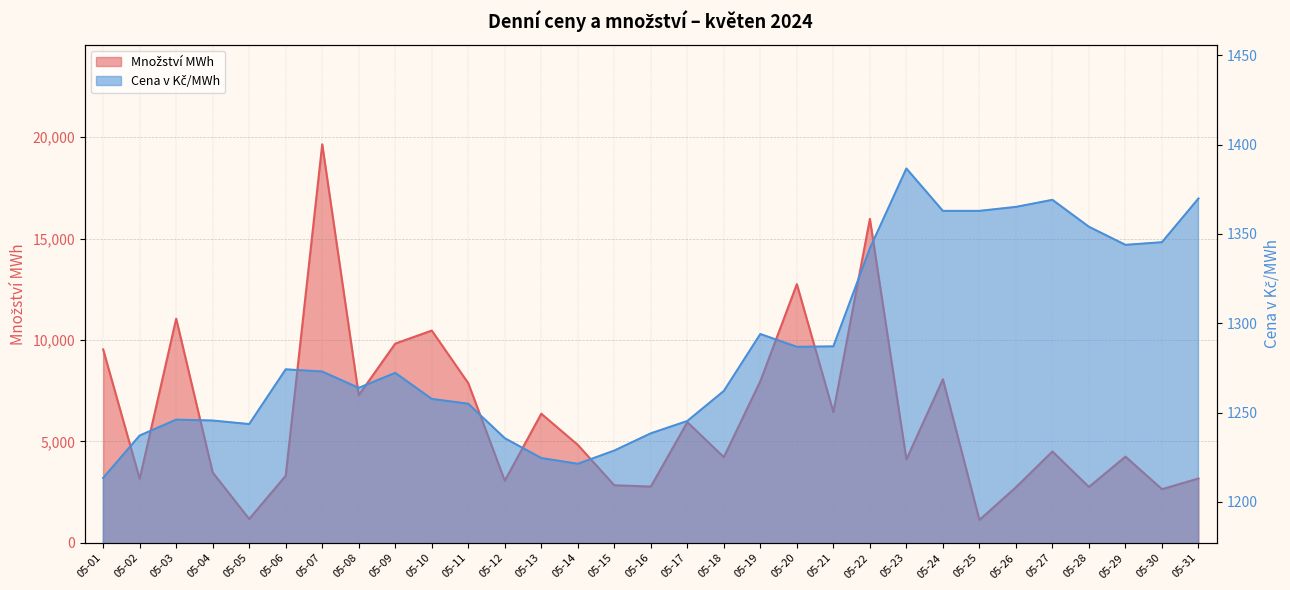

In Cena v Kč/MWh, how many points are lower than both neighbors (excluding endpoints)?

5